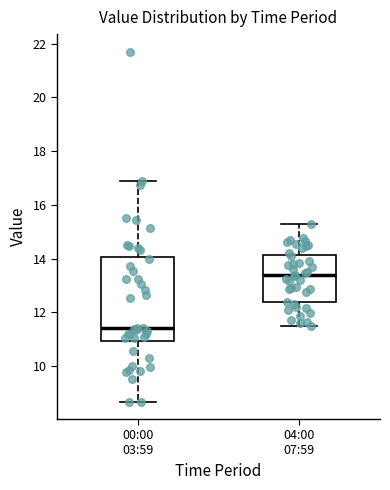

Reading left to right, transcribe this box plot: for each box, give where its median line is, the range the box spans, and where its two whiskers end, as read against the y-axis. The values are not printed on the chart, so give them approximately, as read against the axis.

00:00 03:59: median 11.4, box 11.0 to 14.0, whiskers 8.6 to 16.8
04:00 07:59: median 13.4, box 12.4 to 14.2, whiskers 11.6 to 15.4